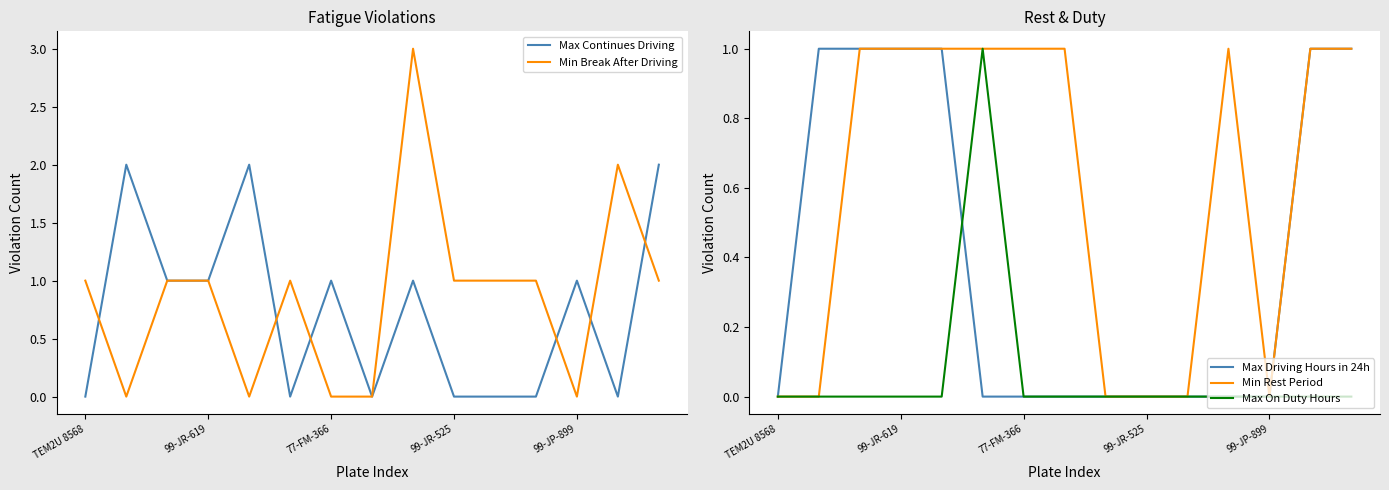

True or false: Max Continues Driving has a value of 1 at 77-FM-366.

True